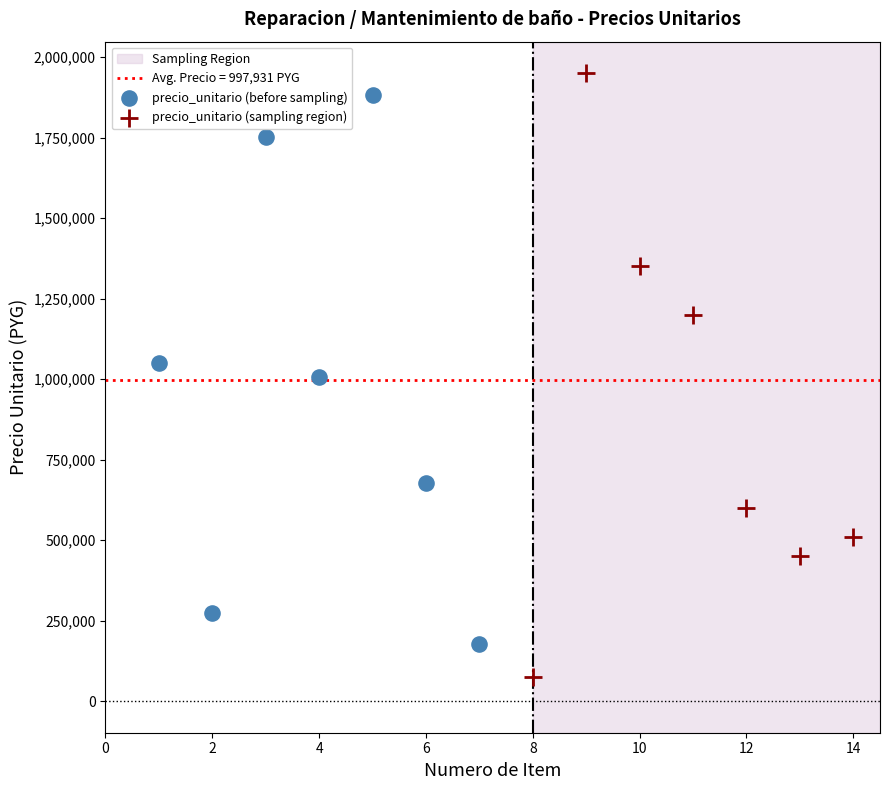

Which series contains the lowest Y value?

precio_unitario (sampling region)